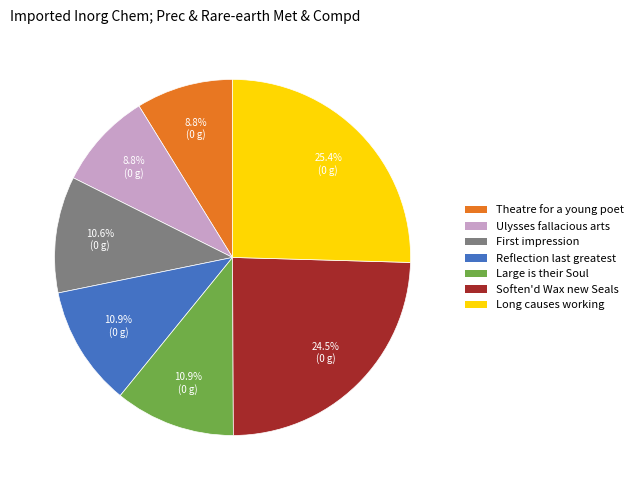

Is there a majority slice in this chart?

No